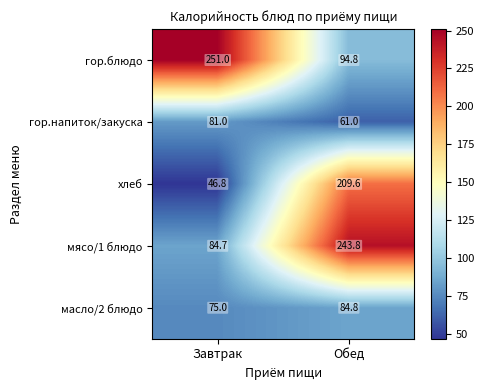

Which series has the largest total across all categories?

гор.блюдо